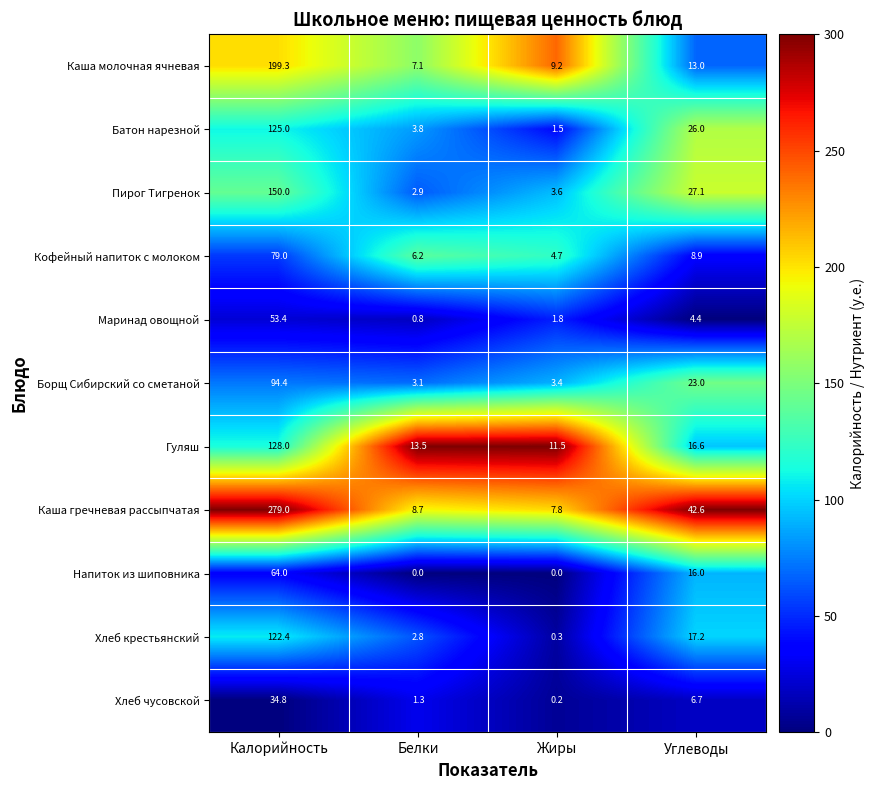

The value of Хлеб крестьянский at Жиры is 0.3. True or false?

True